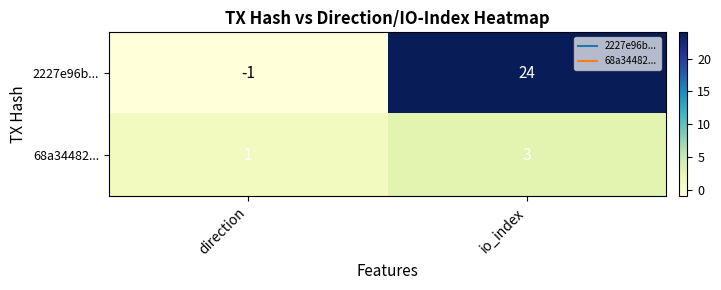

Rank the series by their maximum value, from lowest to highest.

68a34482..., 2227e96b...